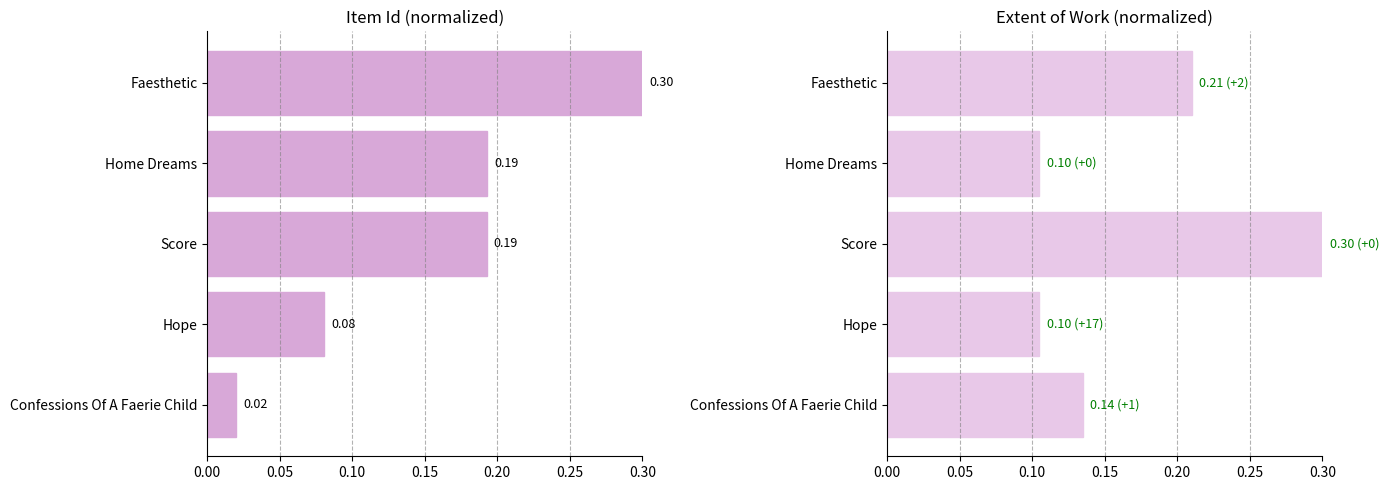

Rank the series at 0.10 from highest to lowest value.

Extent of Work, Item Id